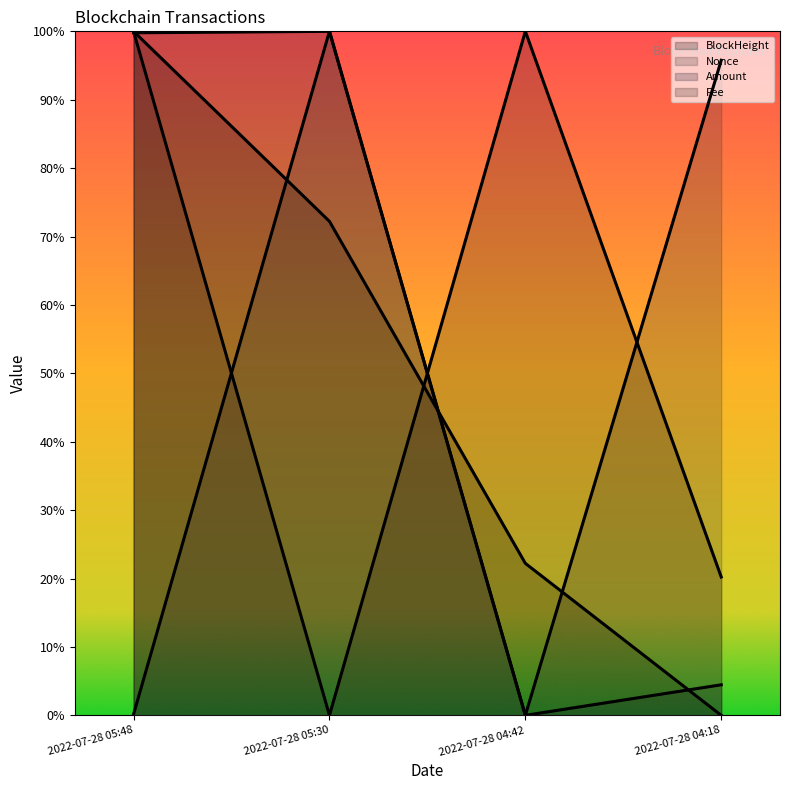

Reading left to right, transcribe all the data shown in this chart.

BlockHeight: 100.0	72.2	22.2	0.0
Nonce: 0.2	100.0	0.0	95.8
Amount: 99.8	100.0	0.0	4.5
Fee: 100.0	0.0	100.0	20.2